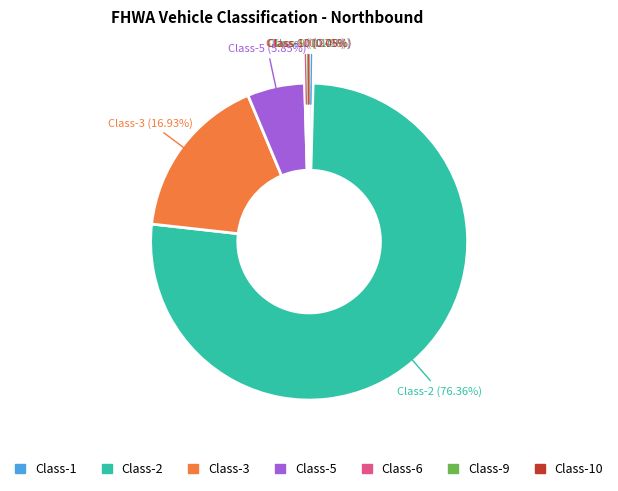

Does any single category account for the majority?

Yes